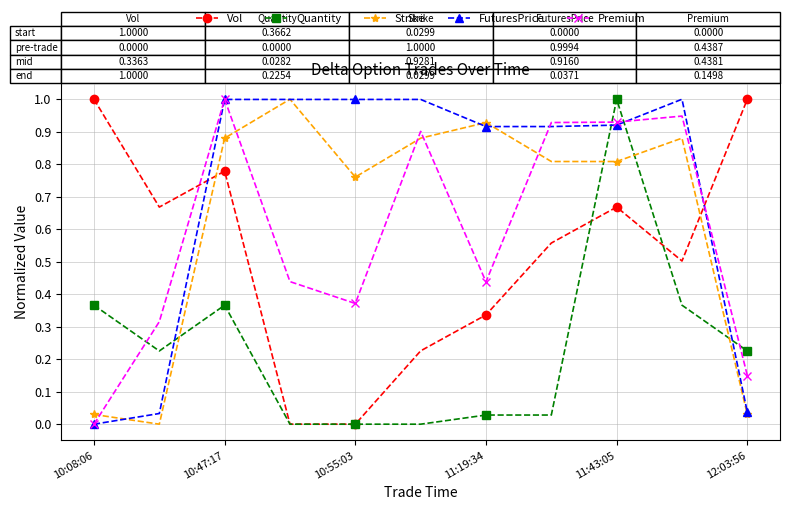

What is the greatest value displayed?

1.0